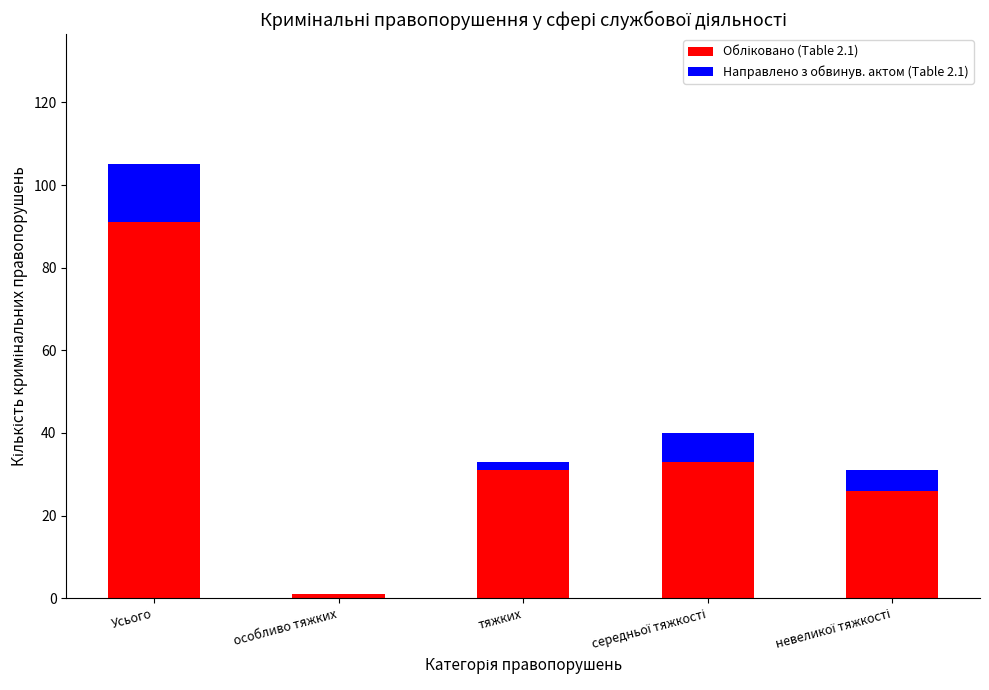

What is the total value across all series at Усього?

105